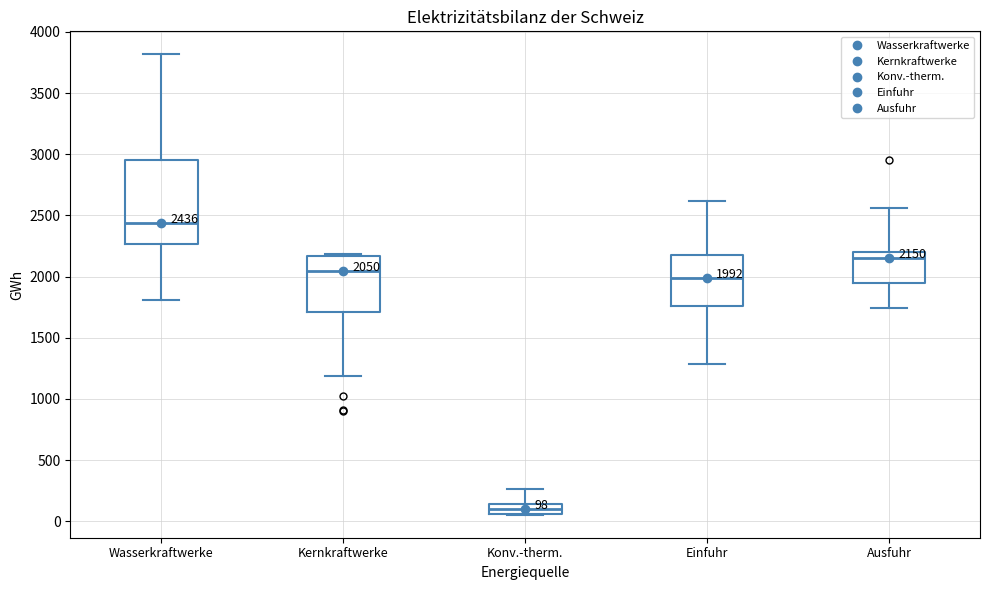

Which box's median line is the highest?

Wasserkraftwerke